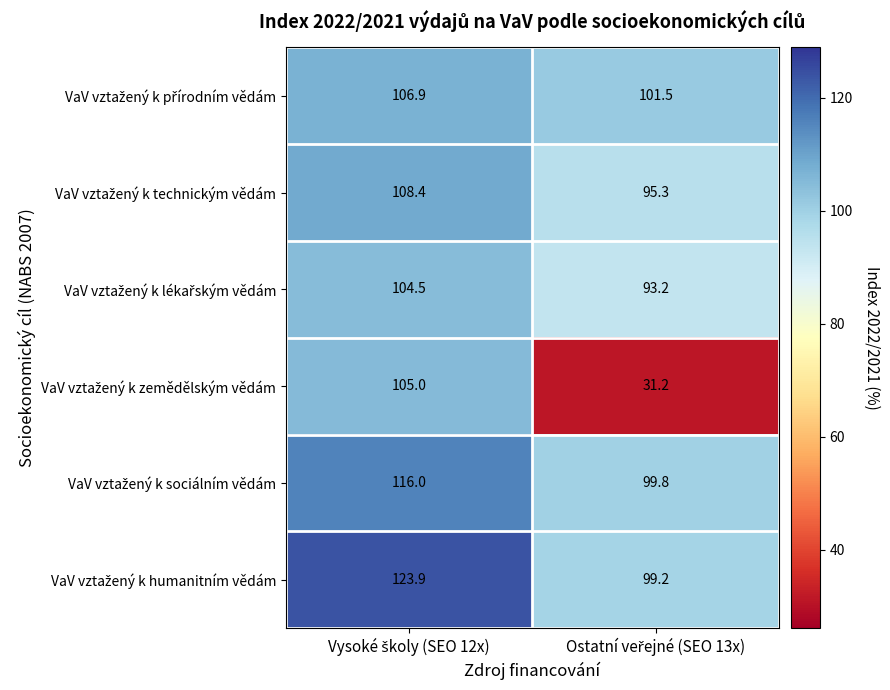

What is the smallest value displayed?

31.2